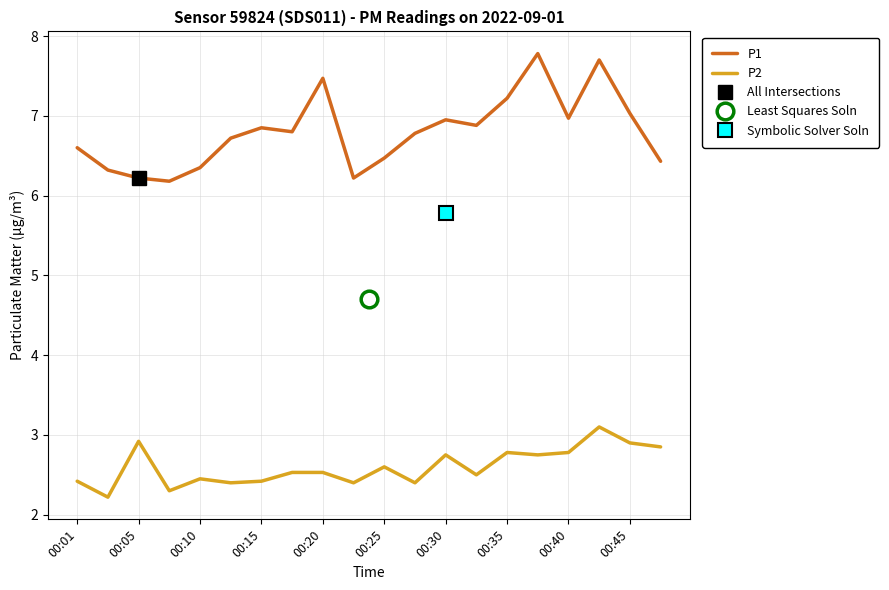

Which series has the widest spread of values?

P1